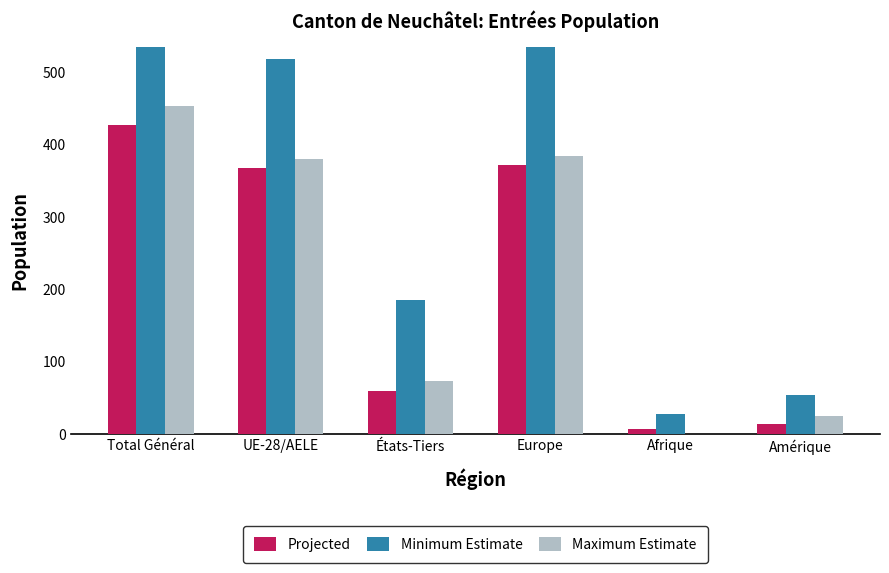

Which has a higher value, Europe or UE-28/AELE?

Europe